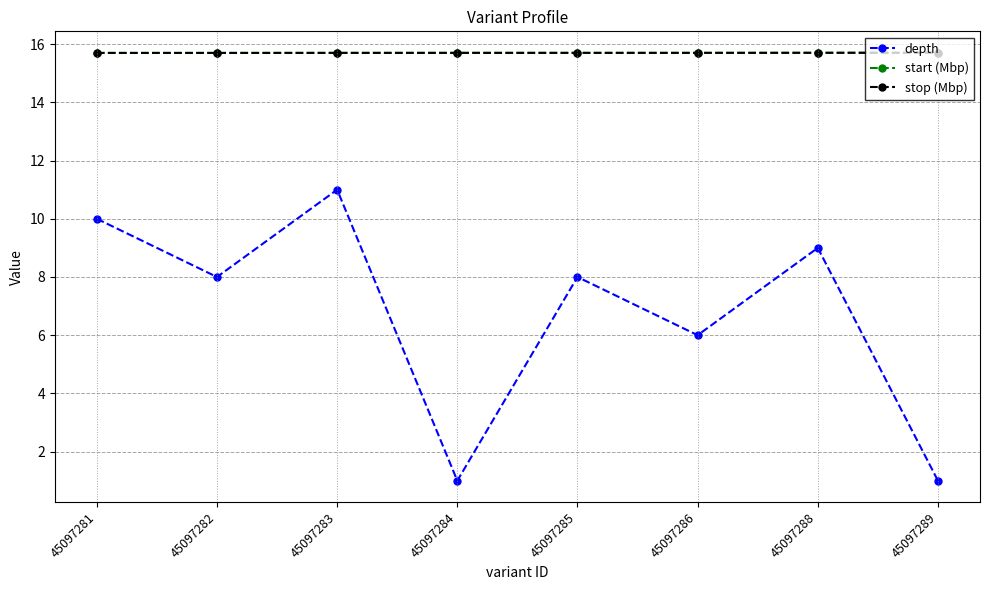

The value of stop (Mbp) at 45097282 is 15.7. True or false?

True